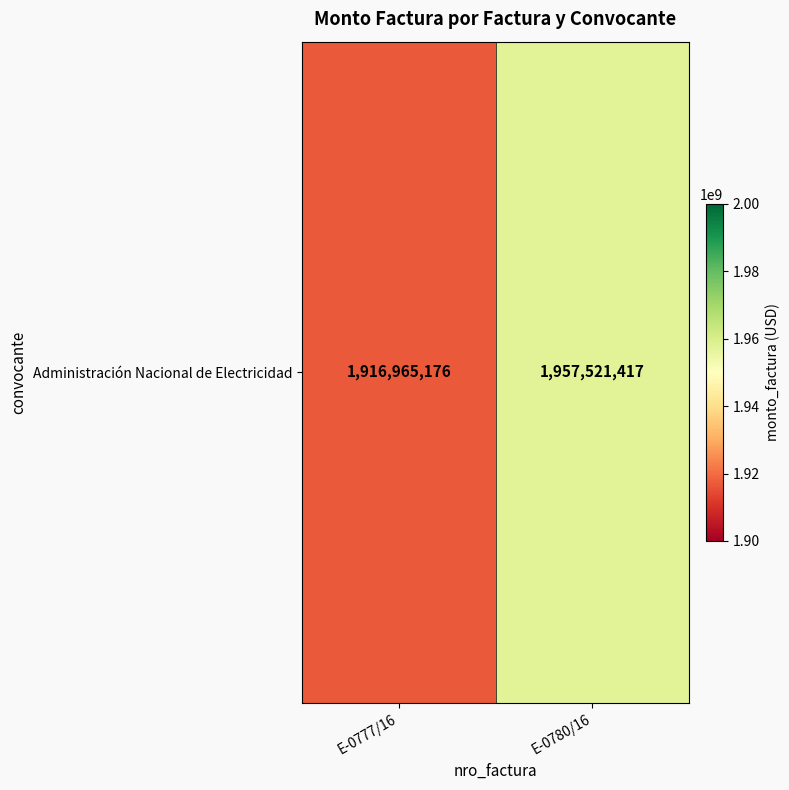

List the labels in order of value, largest first.

E-0780/16, E-0777/16